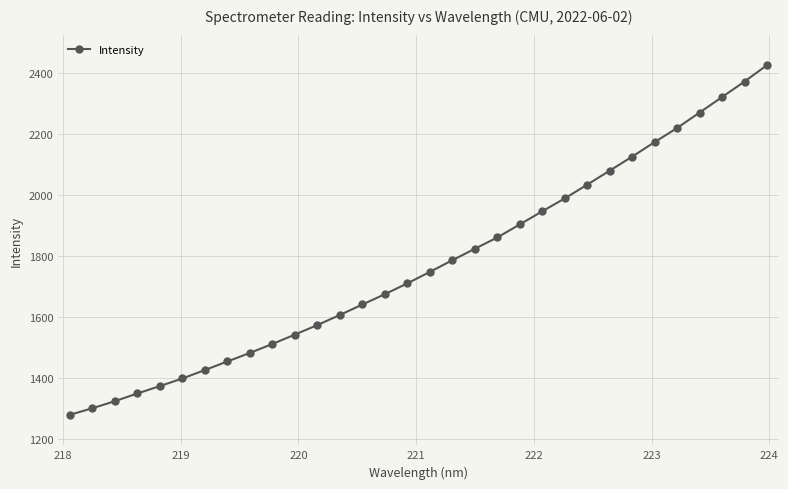

What is the value of the 4th point from the left?

1348.1